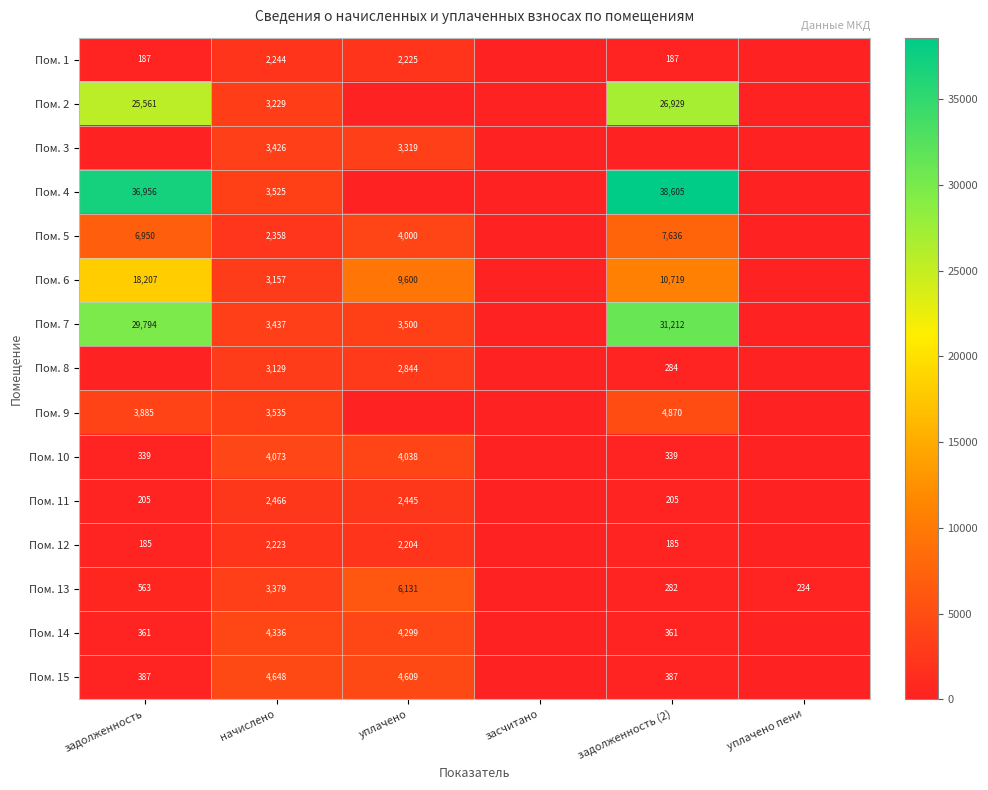

What is the total value across all series at уплачено?

49213.8